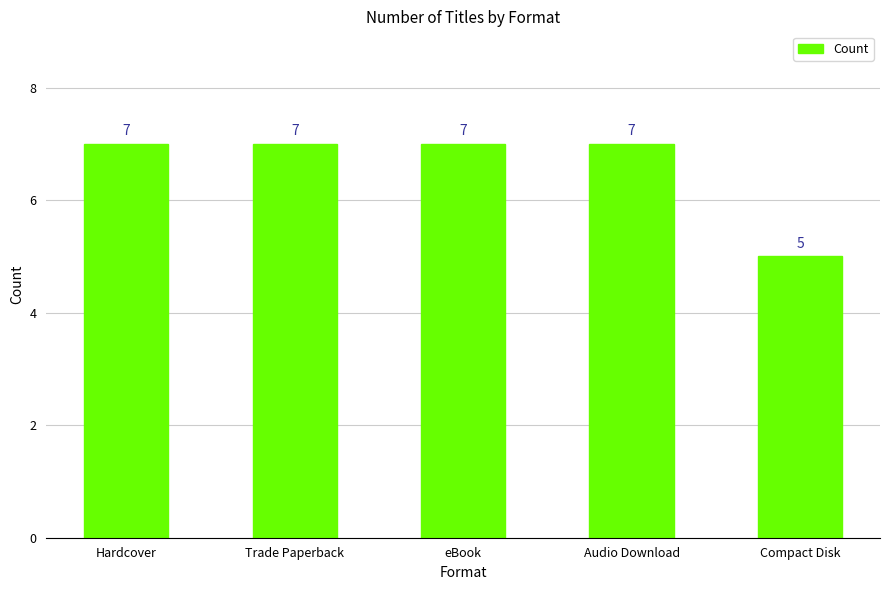

What is the ratio of the value at Compact Disk to the value at eBook?

0.7